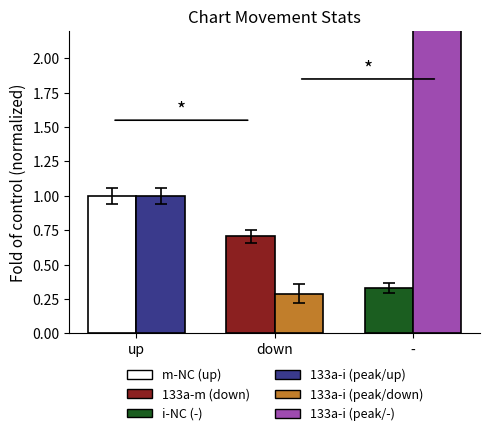

Reading left to right, what are all the values shown in this chart?

Avg Weeks on Chart (fold): up=1.0	down=0.7	-=0.3
Avg Peak Position (fold): up=1.0	down=0.3	-=2.5